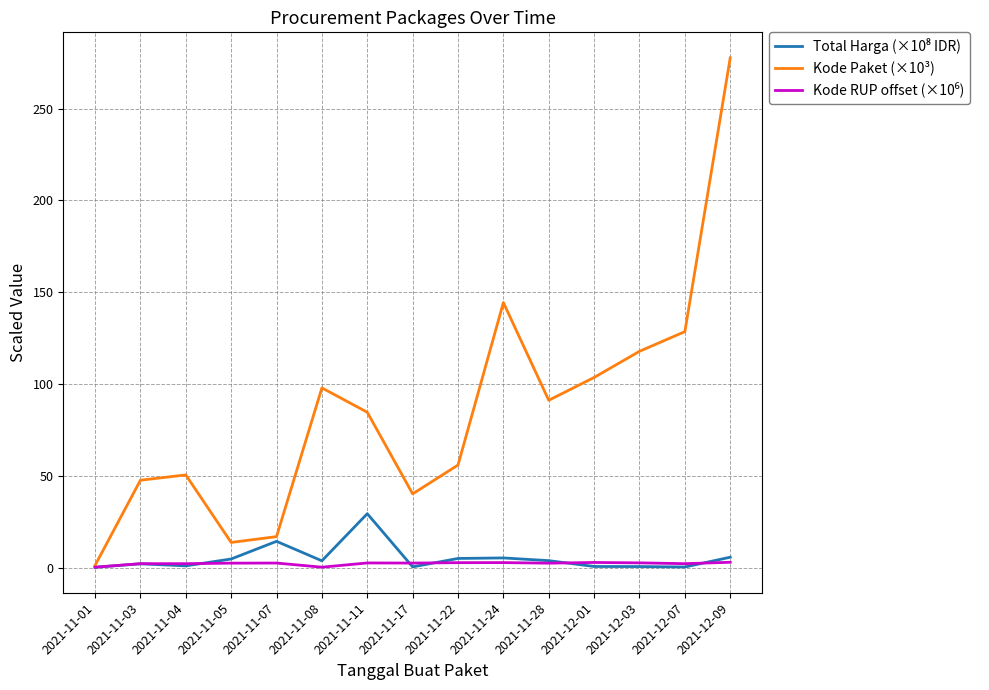

Is it true that Kode Paket (×10³) equals 97.9 at 2021-11-08?

True